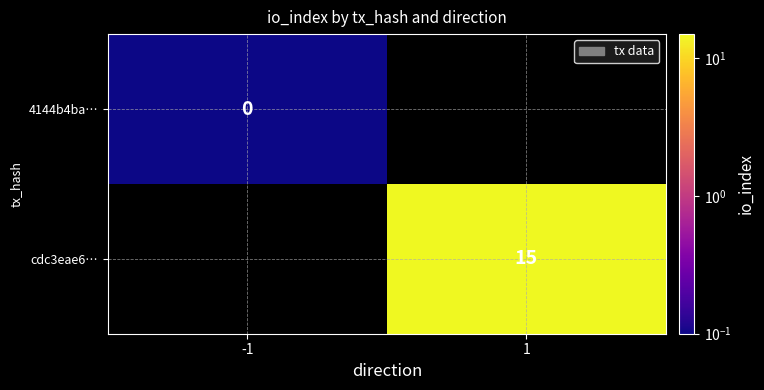

Is the value of cdc3eae6… at 1 greater than the value of 4144b4ba… at -1?

Yes